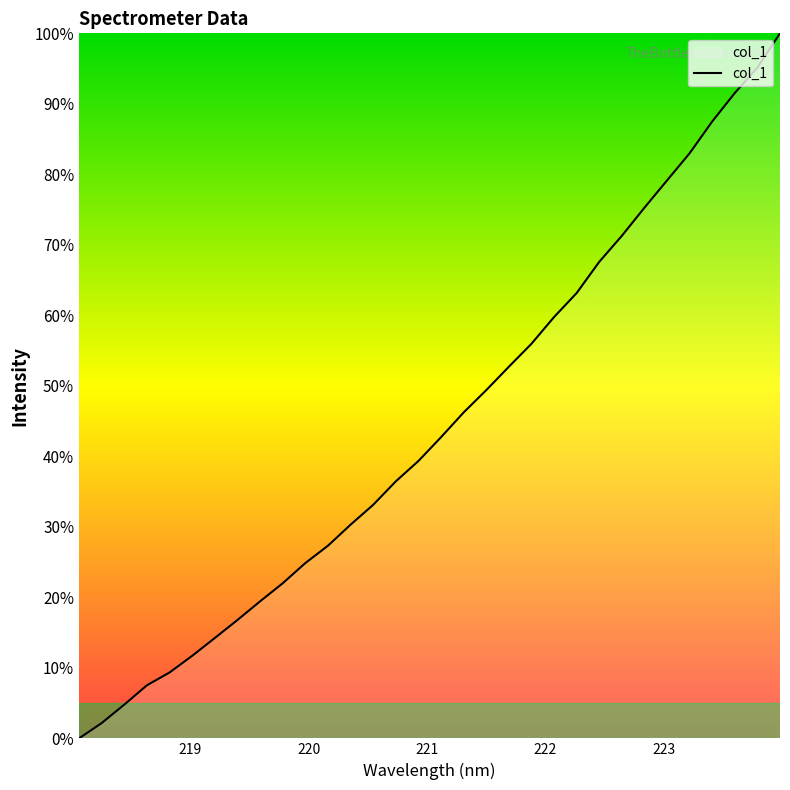

What is the greatest value displayed?

100.0